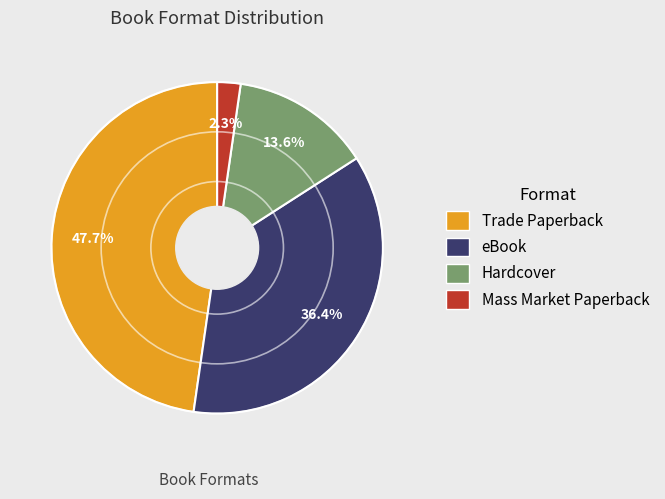

Is there any slice that represents more than half of the pie?

No